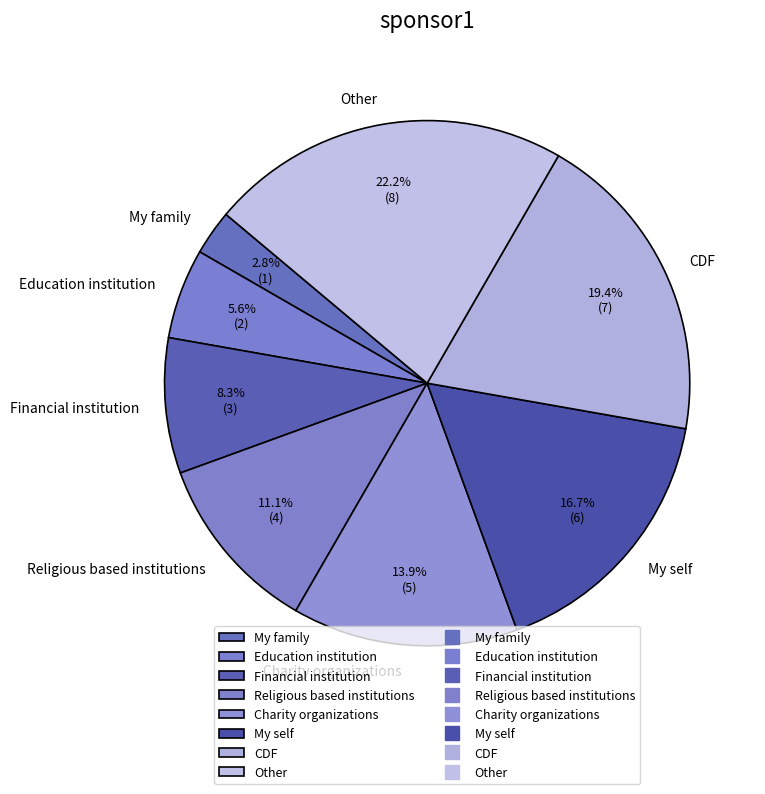

To the nearest percent, what is the difference between the Other and CDF slice percentages?

3%